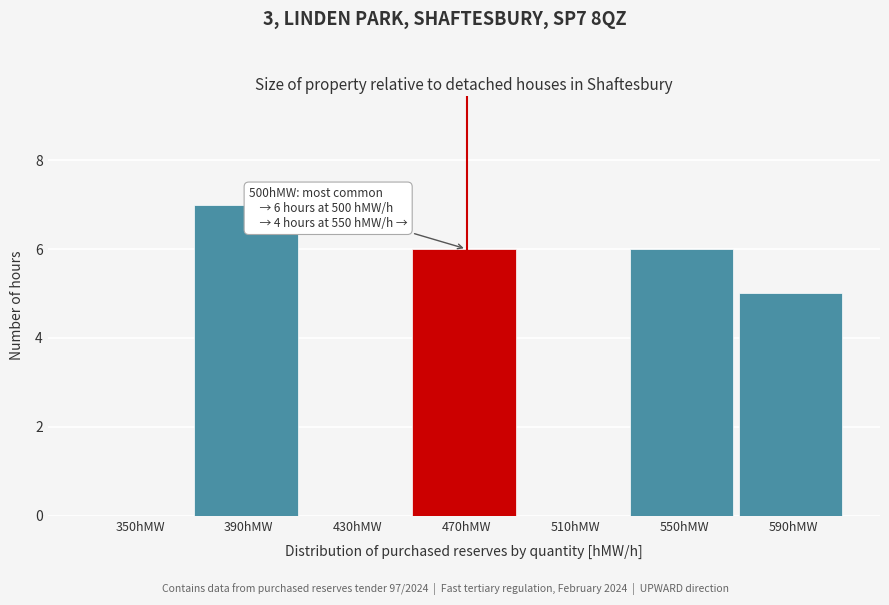

Reading left to right, transcribe all the data shown in this chart.

350hMW=0	390hMW=7	430hMW=0	470hMW=6	510hMW=0	550hMW=6	590hMW=5